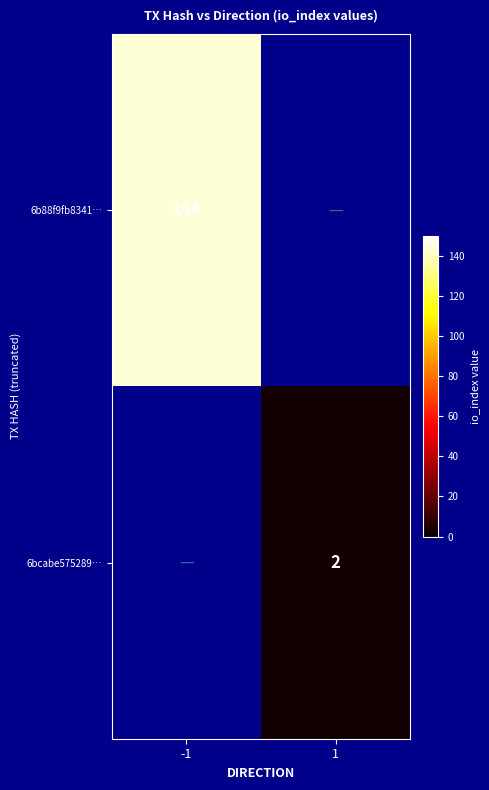

Is the value of 6b88f9fb8341… at -1 greater than the value of 6bcabe575289… at 1?

Yes